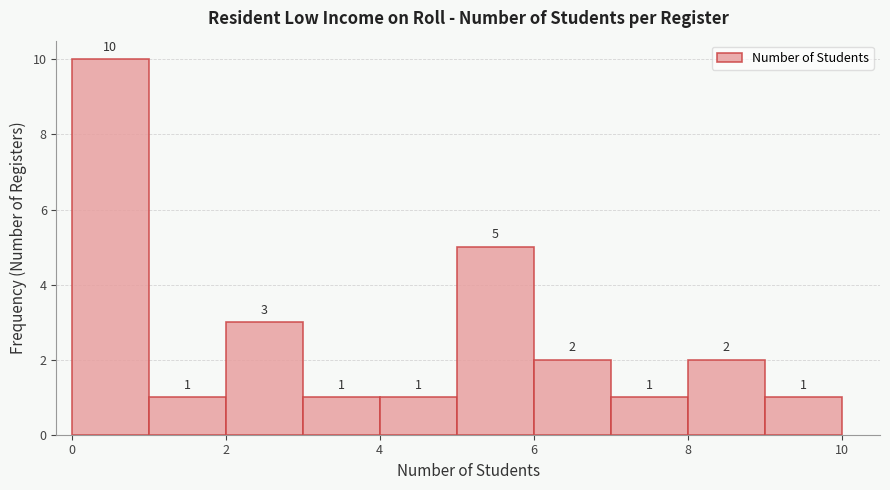

How tall is the bar that spans 0 to 1 on the x-axis?

10